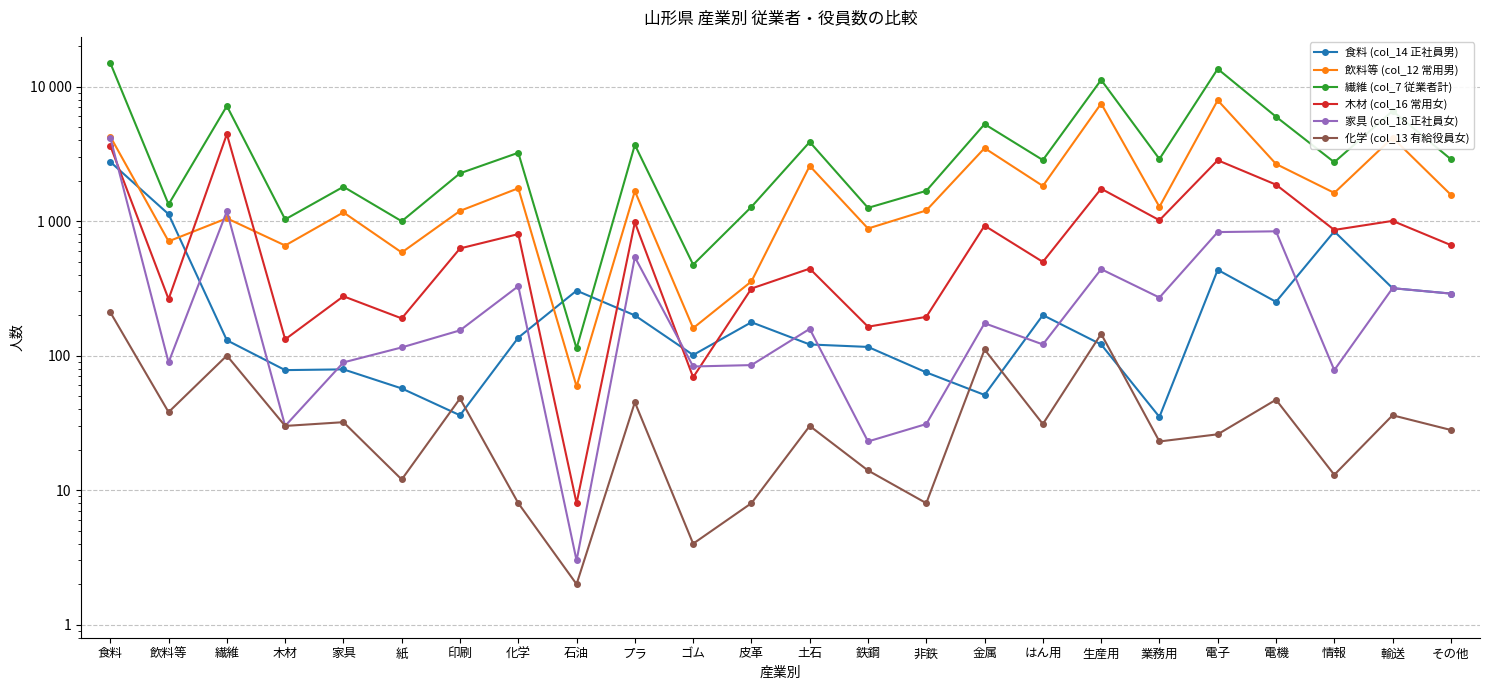

What is the difference between the highest and lowest values at プラ?

3639